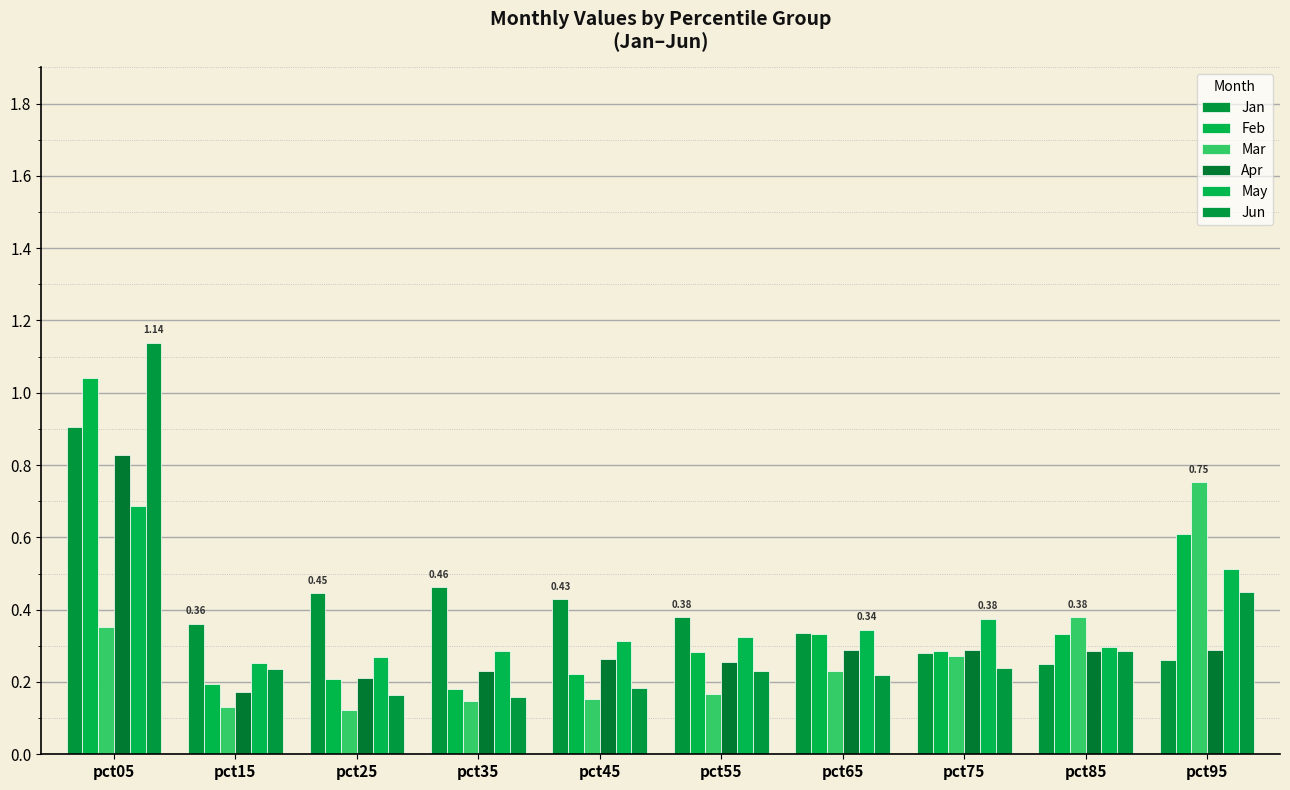

How many categories are shown in the chart?

10